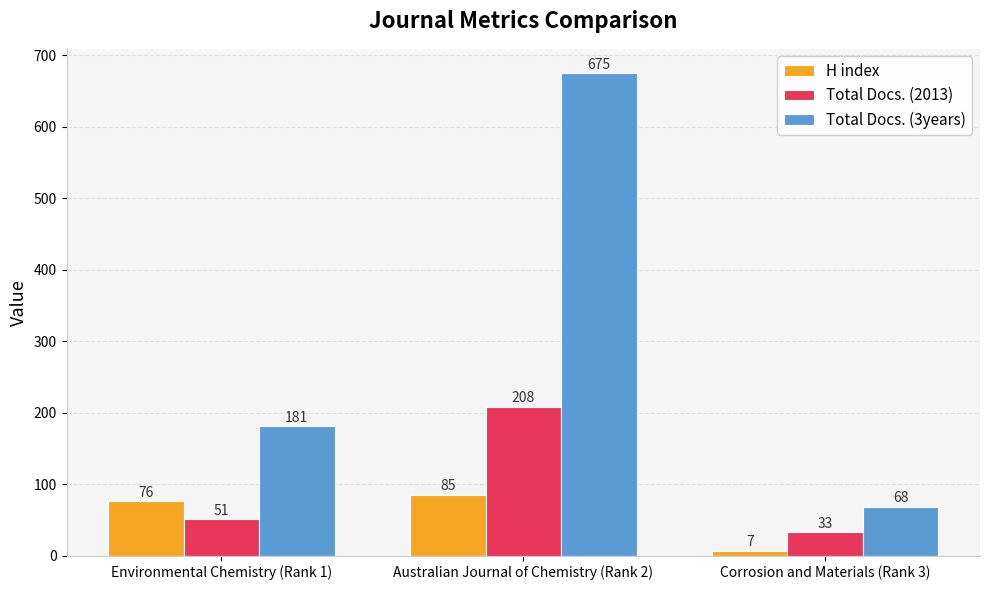

How many bars are there in each group?

3